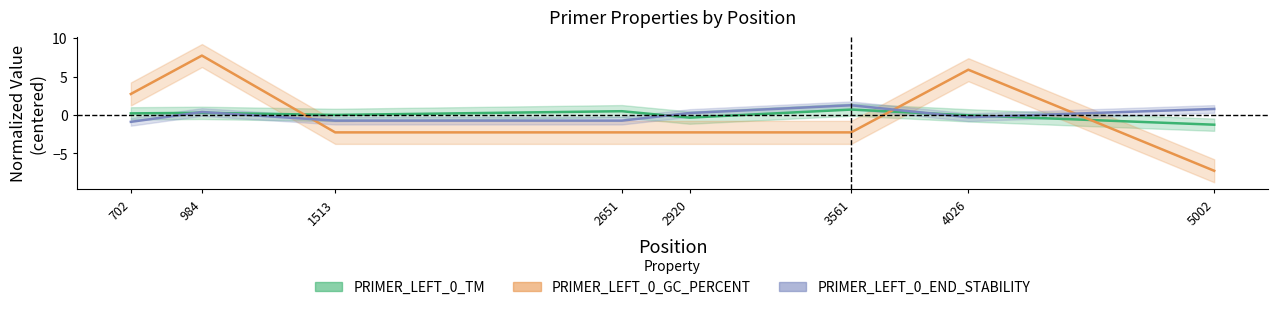

At which label does PRIMER_LEFT_0_TM first exceed 0?

702